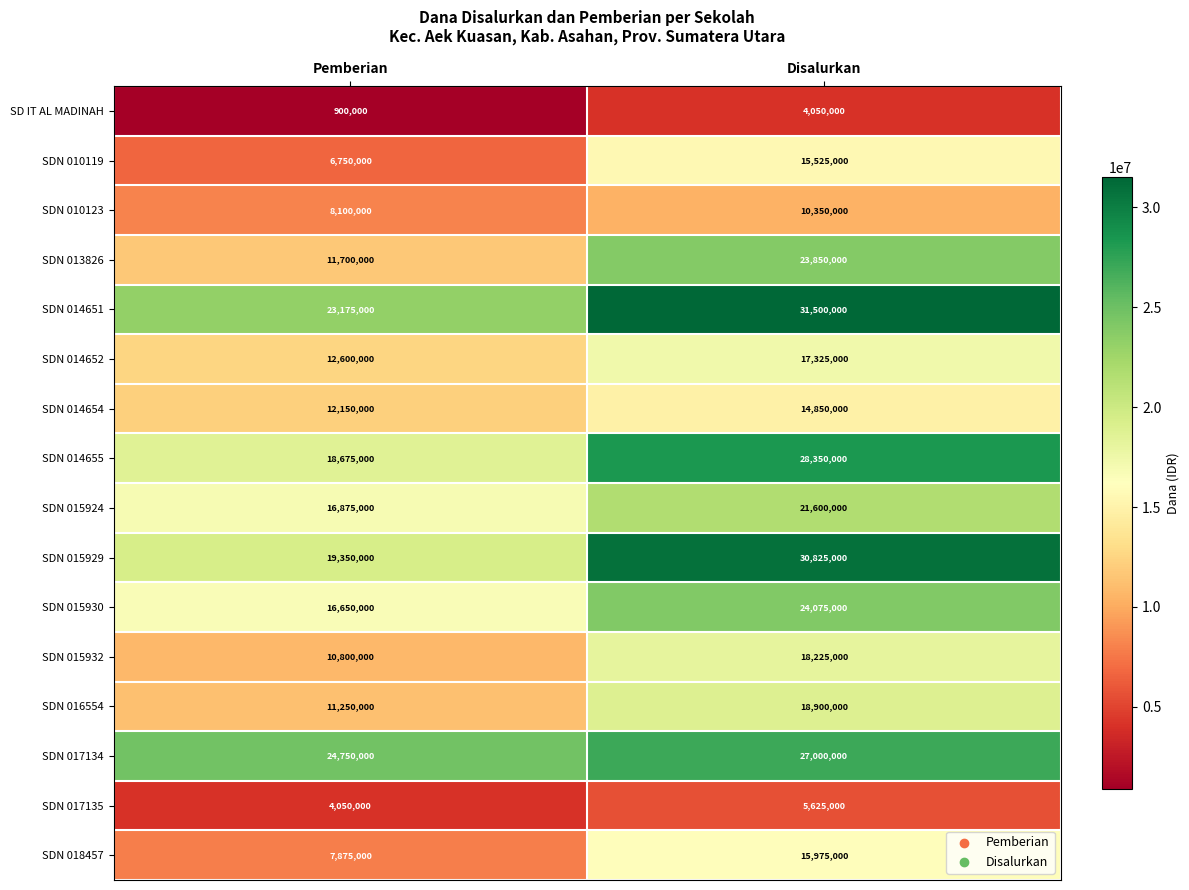

The SDN 017135 series shows 5625000 at Disalurkan. True or false?

True